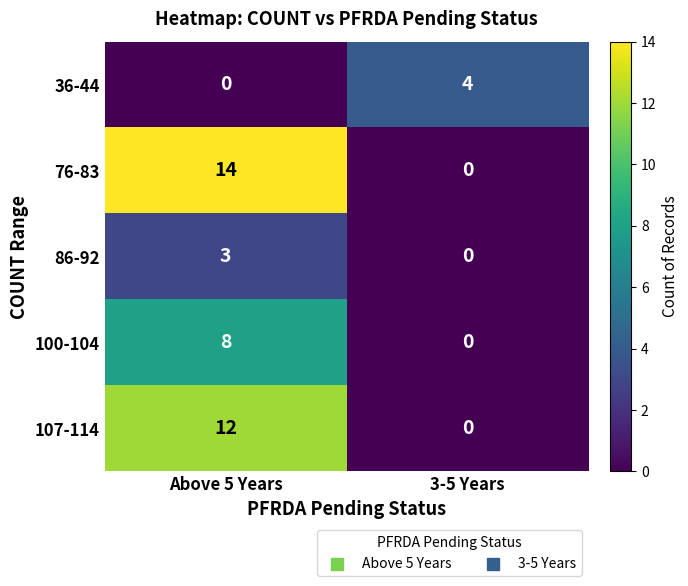

What is the approximate value of 100-104 at Above 5 Years?

8